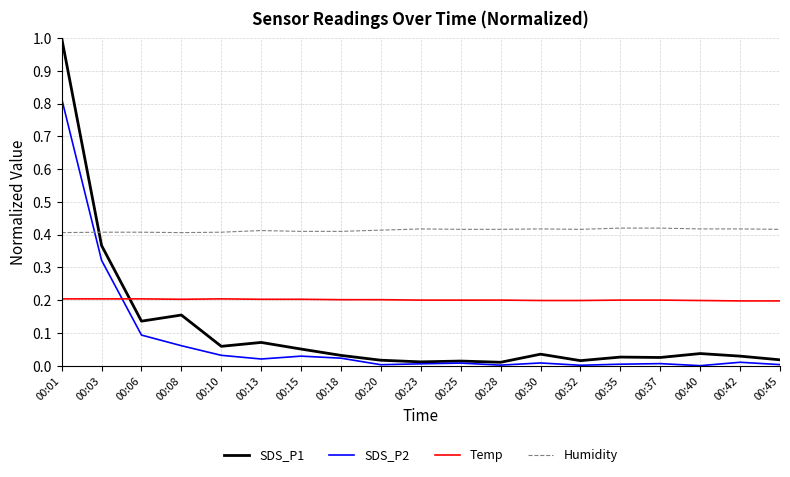

At how many categories does at least one series exceed 0?

19